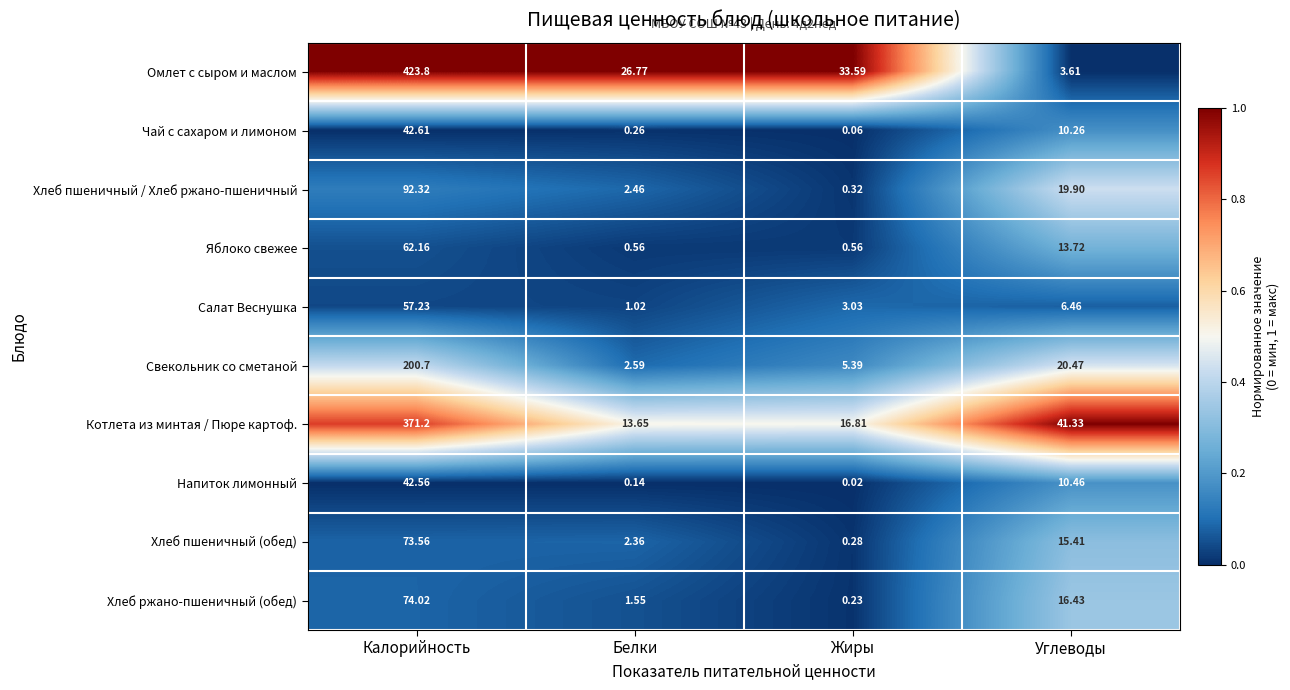

Rank the series at Жиры from lowest to highest value.

Напиток лимонный, Чай с сахаром и лимоном, Хлеб ржано-пшеничный (обед), Хлеб пшеничный (обед), Хлеб пшеничный / Хлеб ржано-пшеничный, Яблоко свежее, Салат Веснушка, Свекольник со сметаной, Котлета из минтая / Пюре картоф., Омлет с сыром и маслом